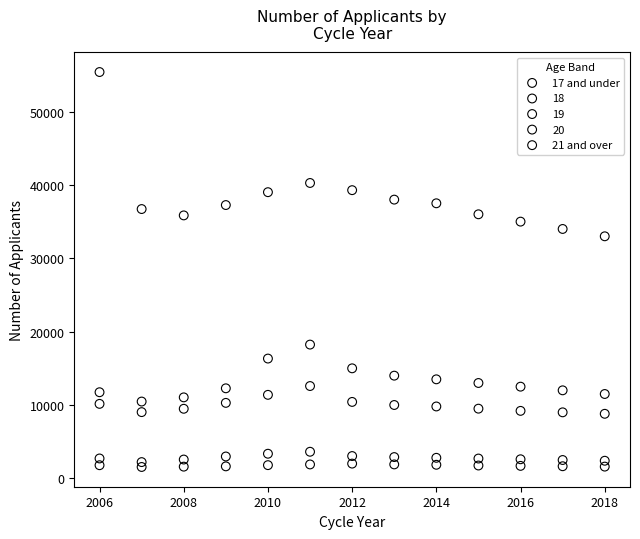

Across all data points, what is the range of X values (max minus min)?

12